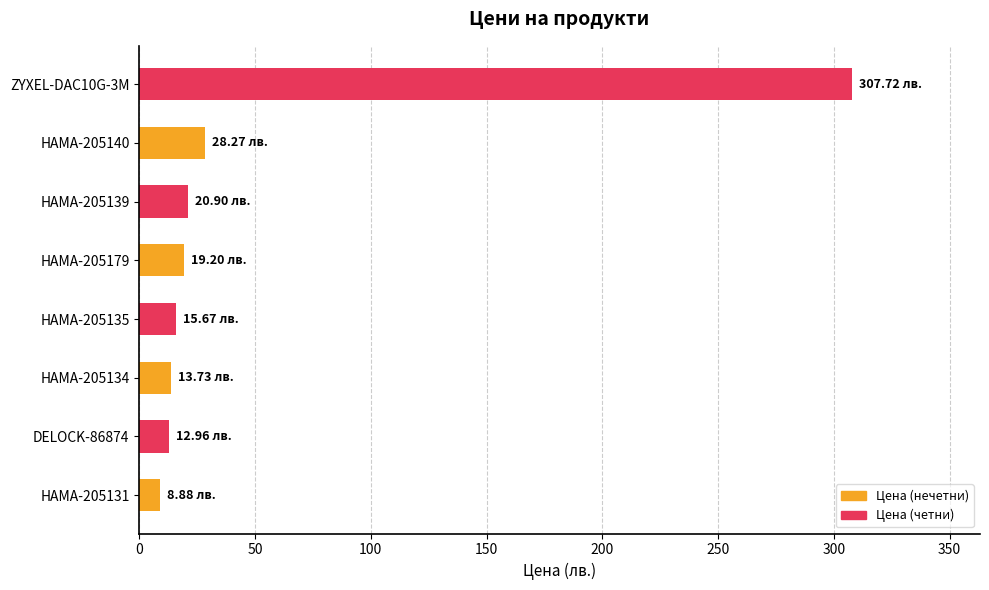

Between ZYXEL-DAC10G-3M and HAMA-205135, which is larger?

ZYXEL-DAC10G-3M